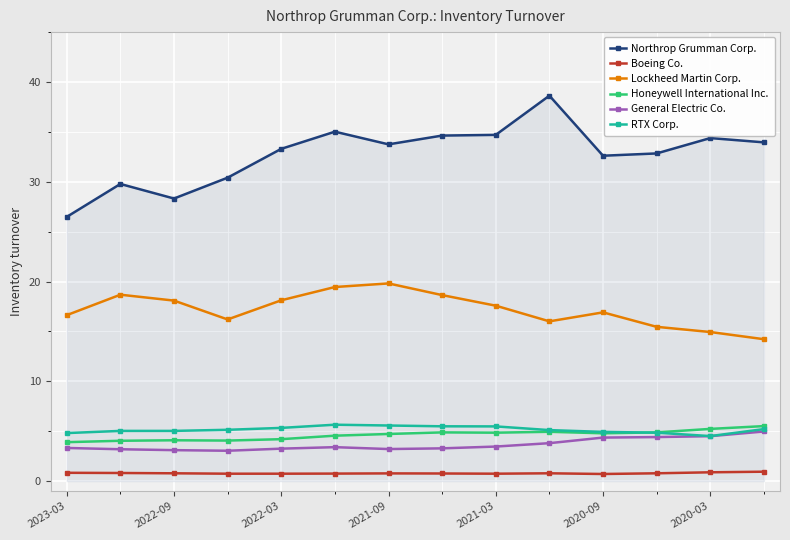

Which series has the largest total across all categories?

Northrop Grumman Corp.